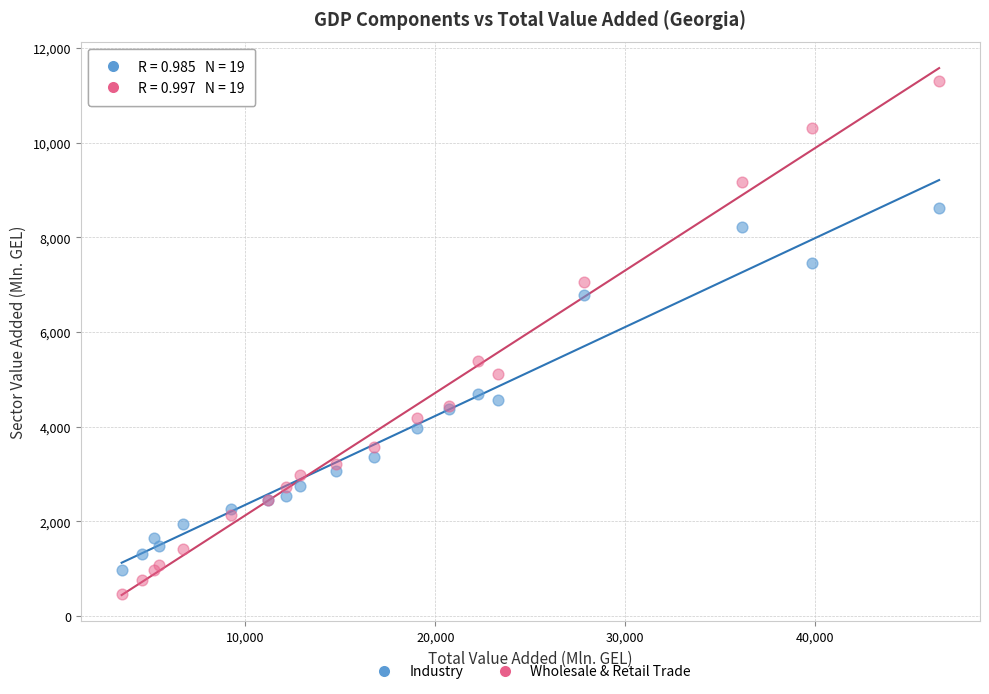

Which series contains the highest Y value?

Wholesale & Retail Trade